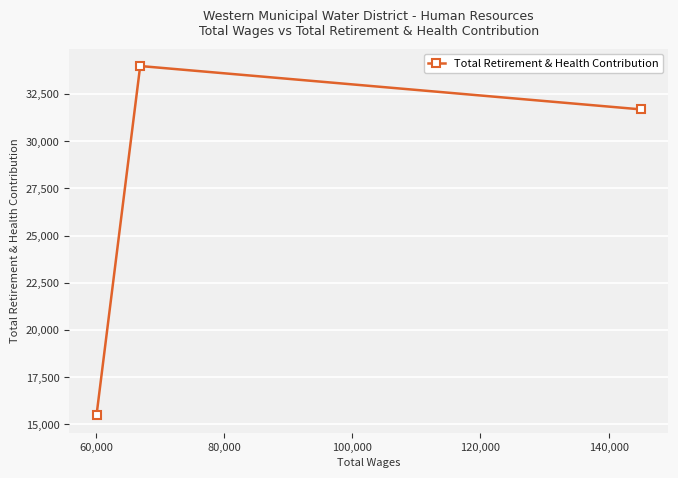

What is the maximum value shown in the chart?

33983